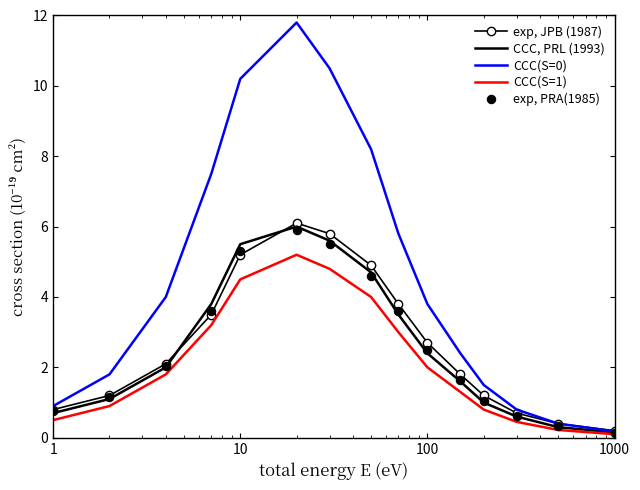

What is the maximum value for CCC(S=1)?

5.2